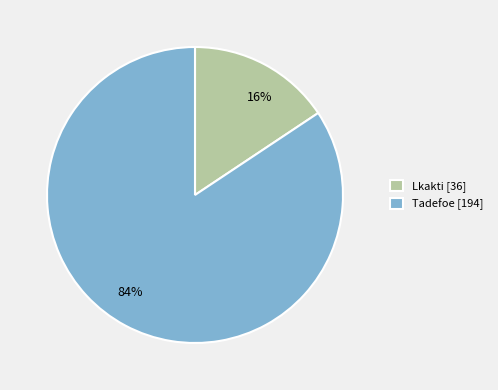

Combined, do Lkakti [36] and Tadefoe [194] account for over 50%?

Yes